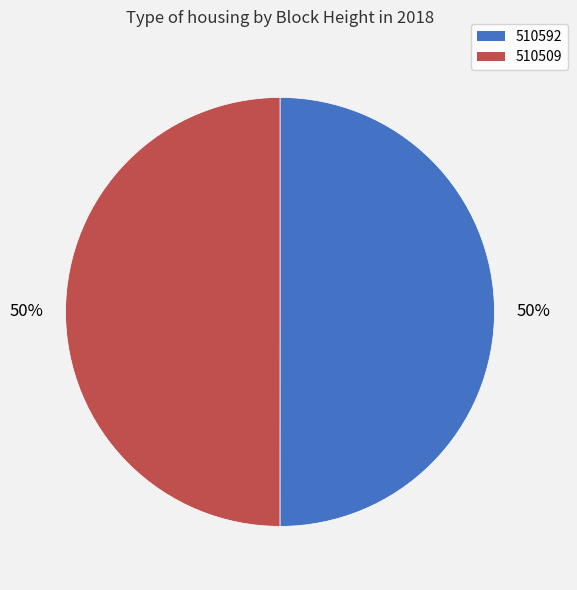

To the nearest percent, what percentage of the pie is 510592?

50%